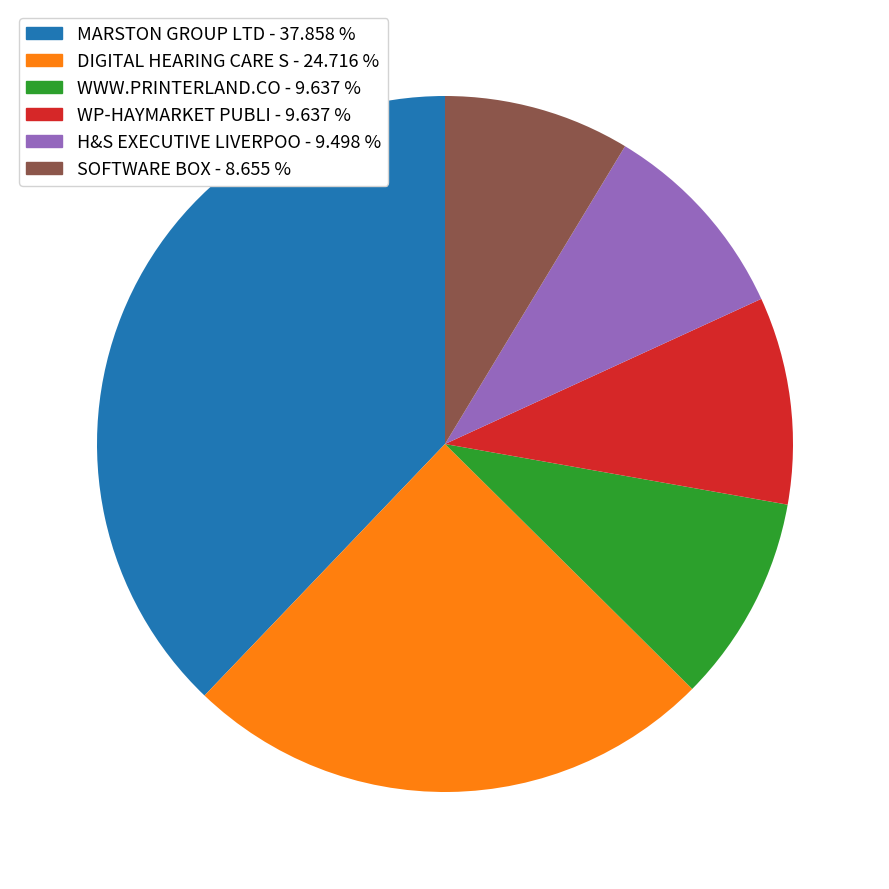

Is the sum of SOFTWARE BOX and H&S EXECUTIVE LIVERPOO greater than half?

No